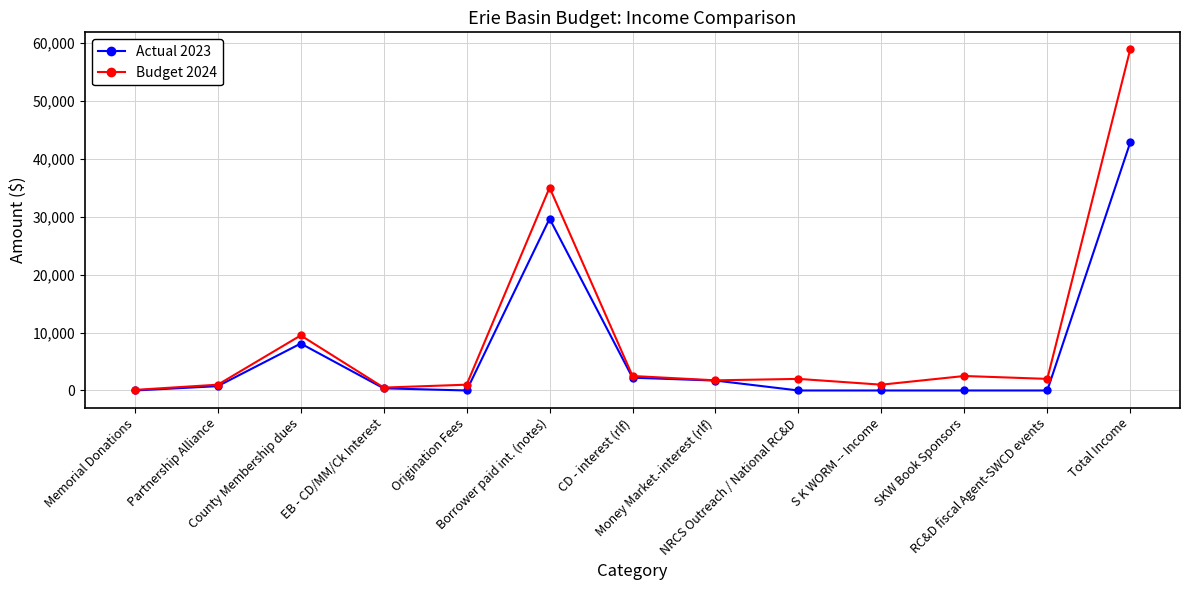

True or false: Actual 2023 has more than 1 points higher than both neighbors.

True